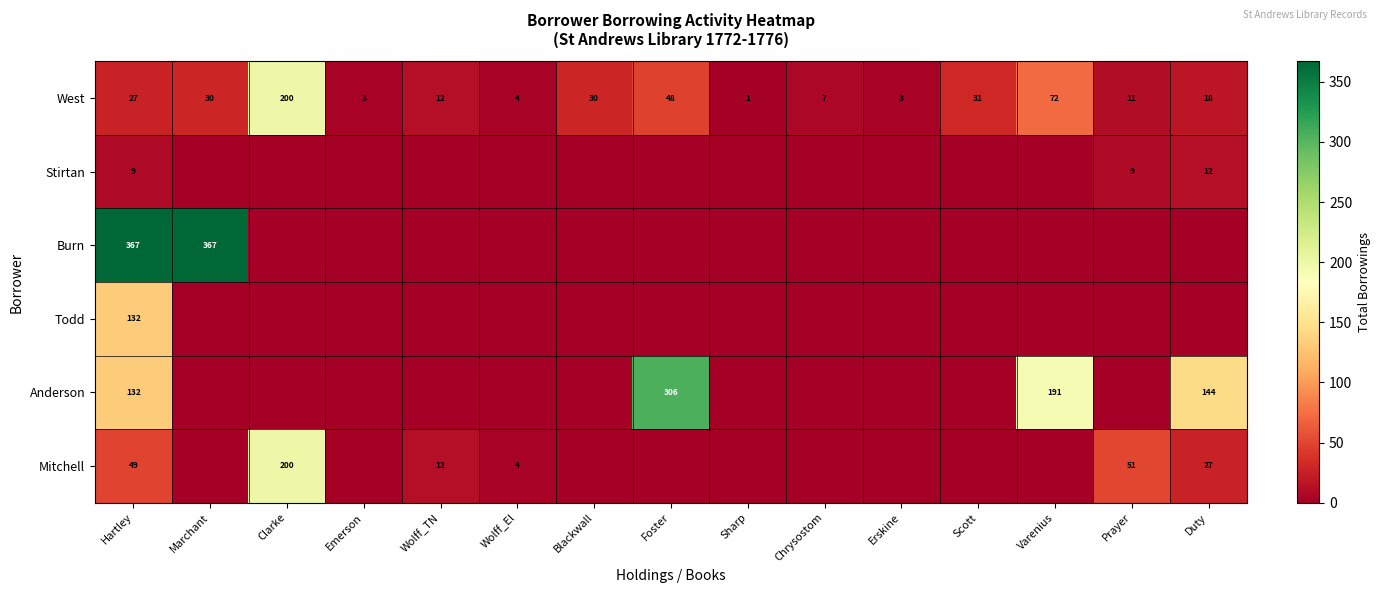

At how many categories does at least one series exceed 337?

2